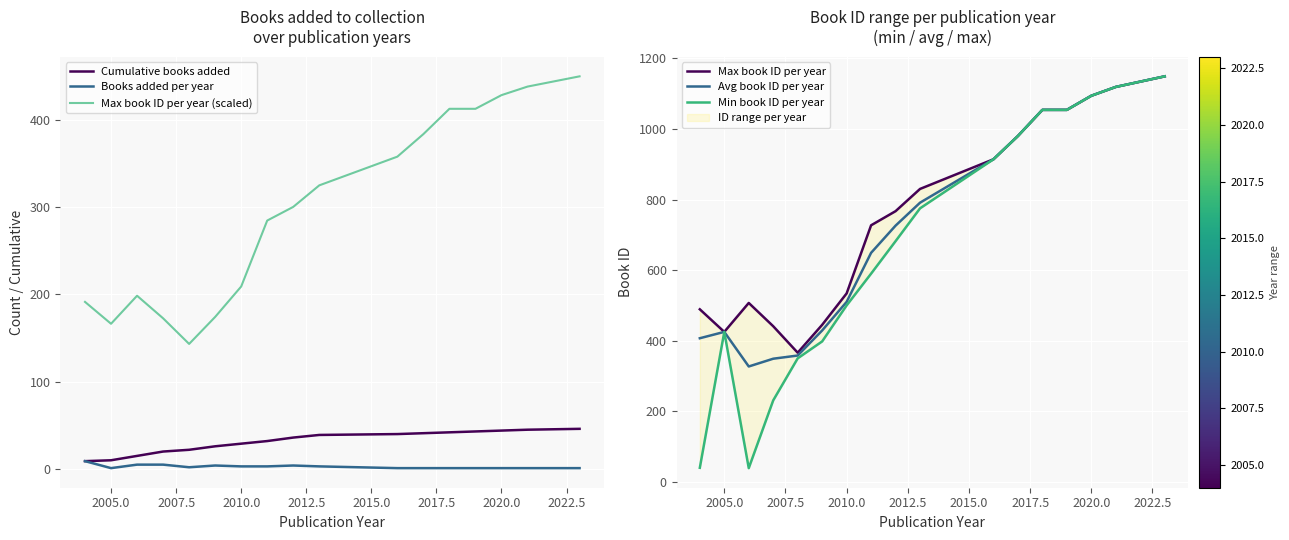

True or false: Max book ID per year (scaled) and Cumulative books added intersect in this chart.

False